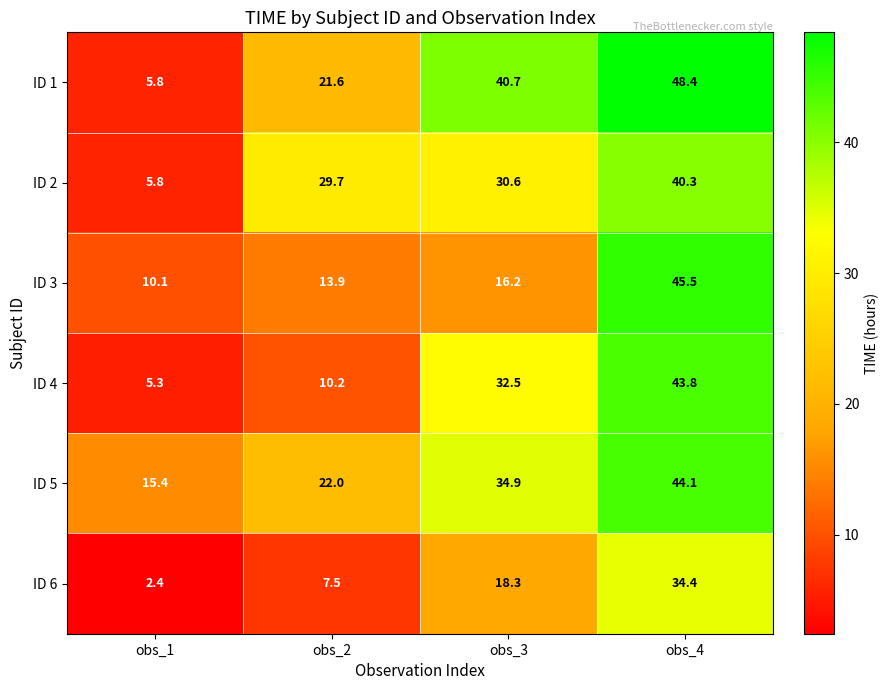

At which category is the sum across all series the highest?

obs_4